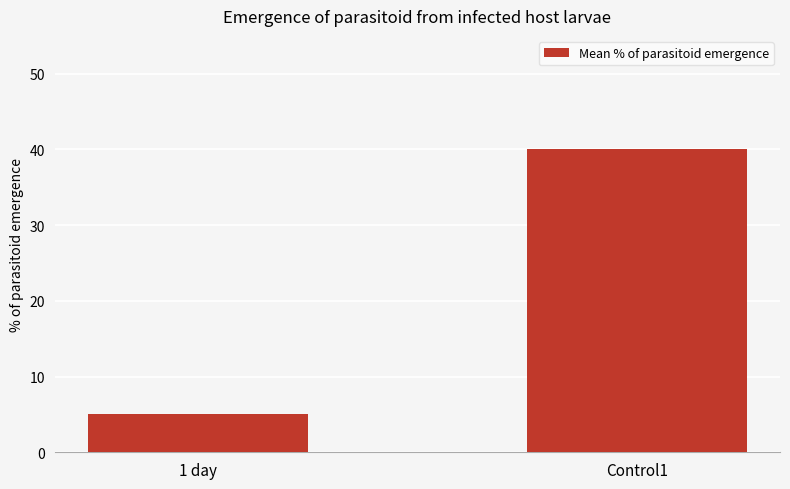

What is the value of the 2nd bar from the left?

40